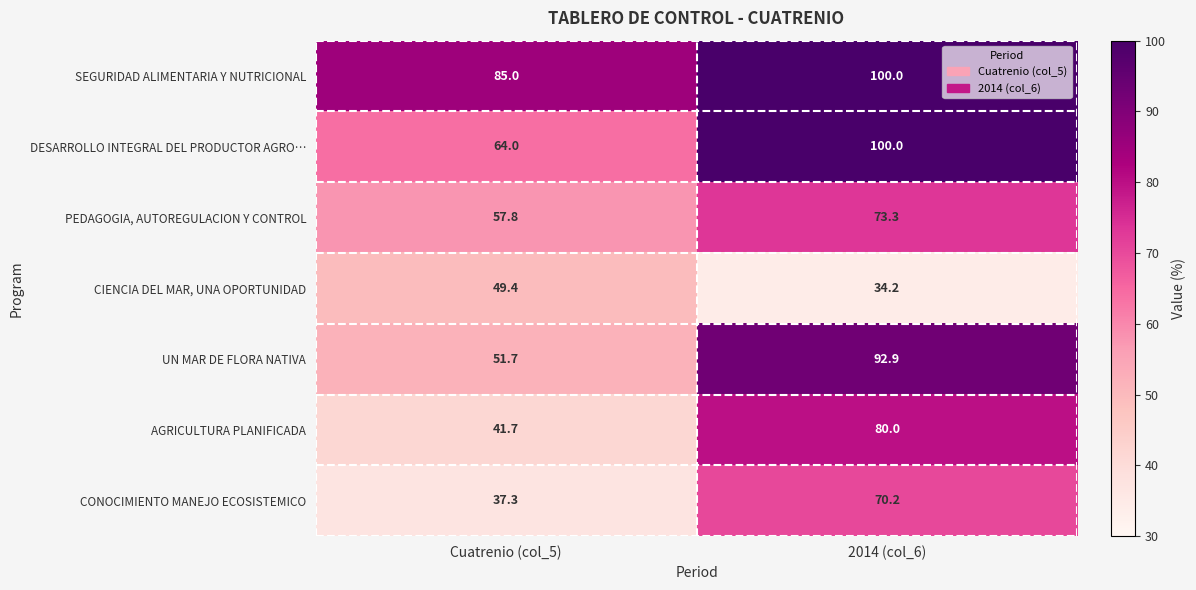

At which category does the chart reach its minimum across all series?

2014 (col_6)